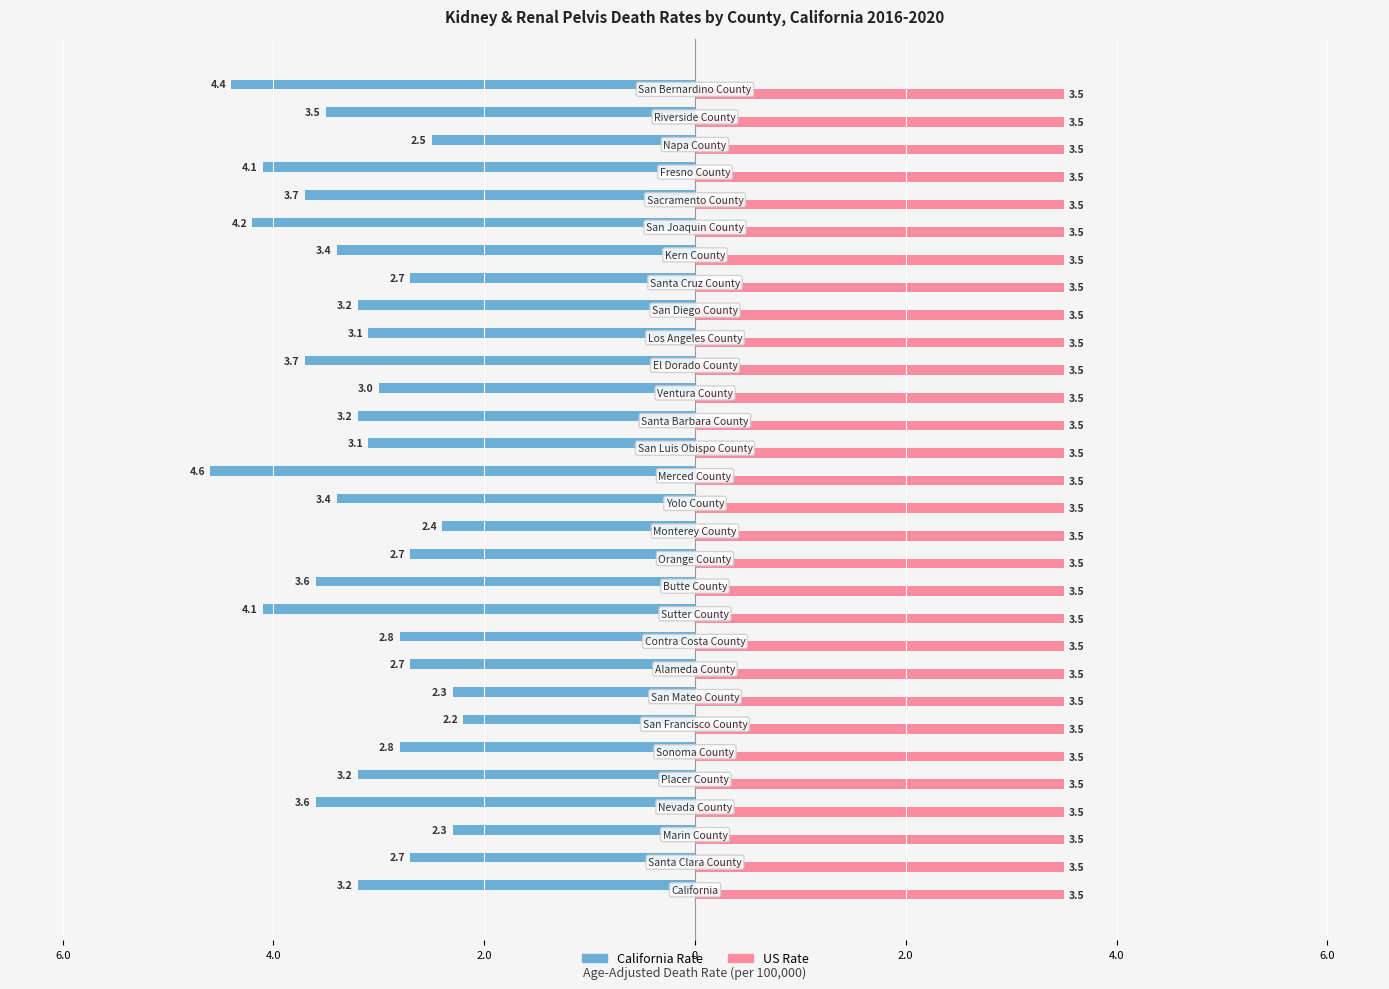

What are all the series names shown in the legend?

California Rate, US Rate